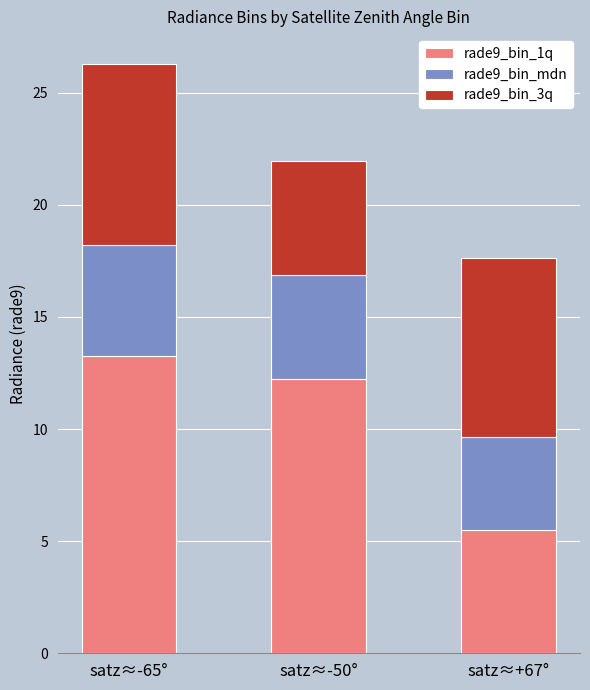

Which category has the lowest value in the rade9_bin_1q series?

satz≈+67°